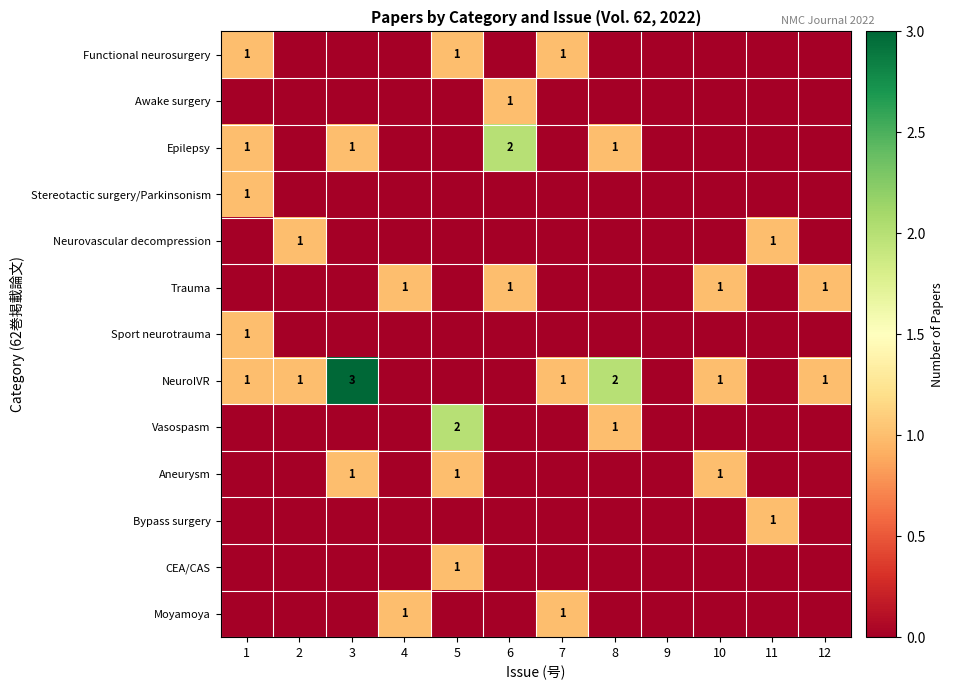

What is the total value across all series at 8?

4